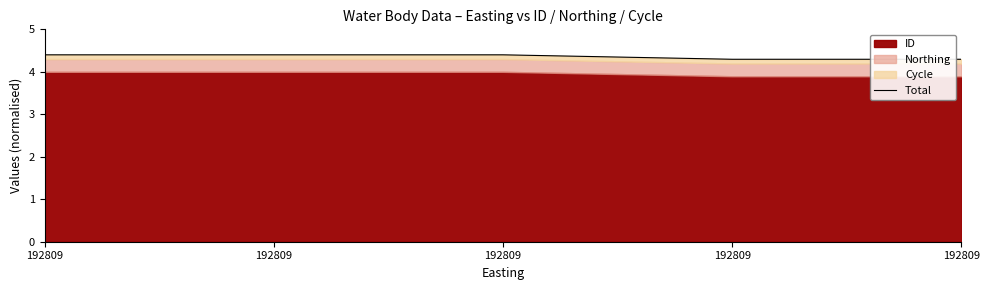

Where is the data nearest to the value 4?

192809